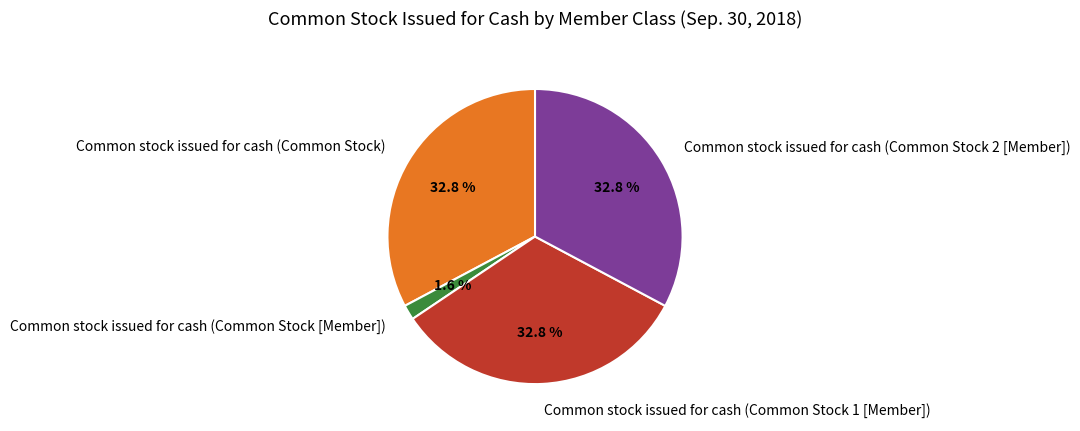

What is the total percentage of Common stock issued for cash (Common Stock [Member]) and Common stock issued for cash (Common Stock 2 [Member])?

34.4%